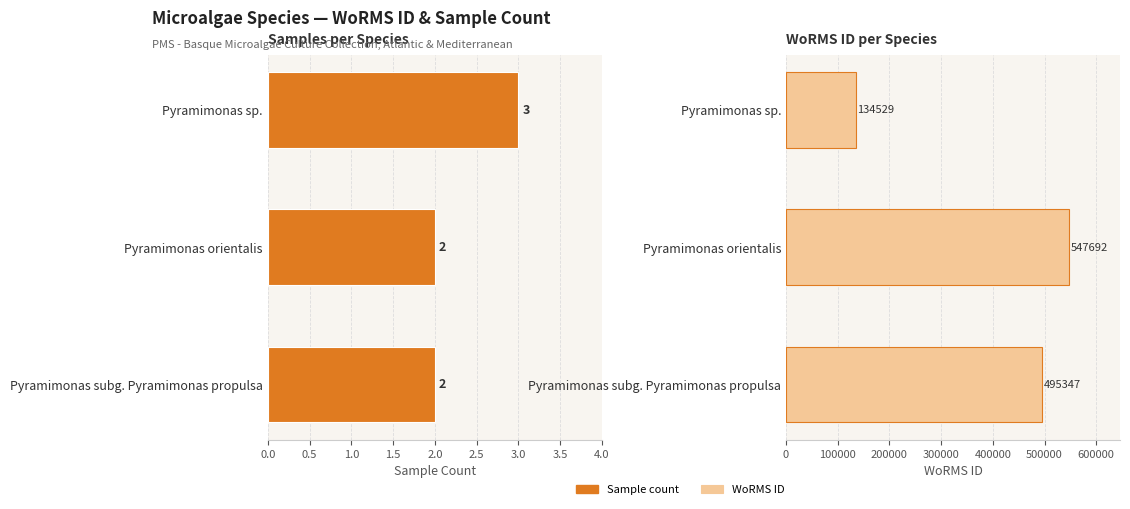

True or false: Sample count has a value of 3 at Pyramimonas orientalis.

False